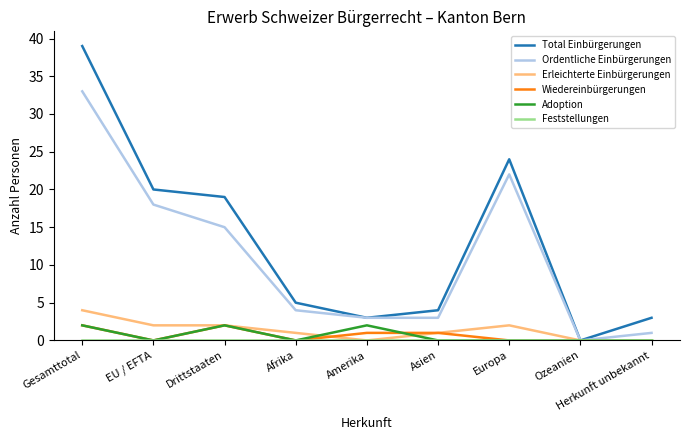

Which series changed the most between Gesamttotal and Amerika?

Total Einbürgerungen